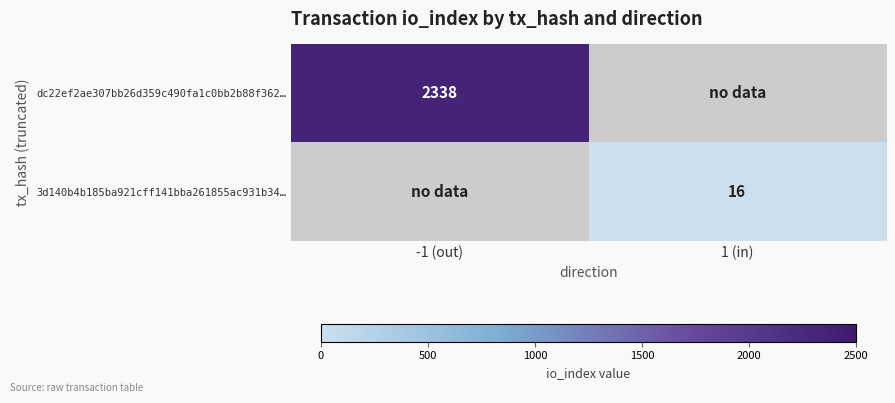

The 3d140b4b185ba921cff141bba261855ac931b34… series shows 24 at 1 (in). True or false?

False